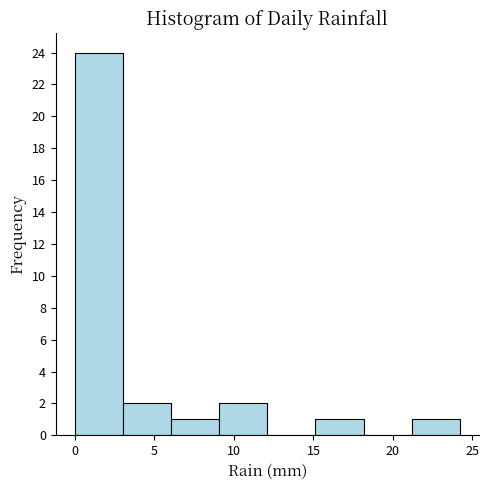

Over which range of the x-axis is the bar tallest?

0 to 3